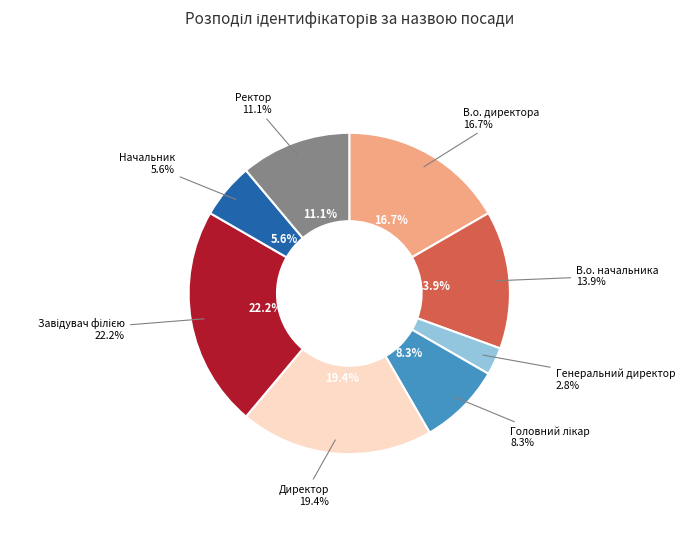

What is the ratio of the value at Ректор to the value at Генеральний директор?

4.0